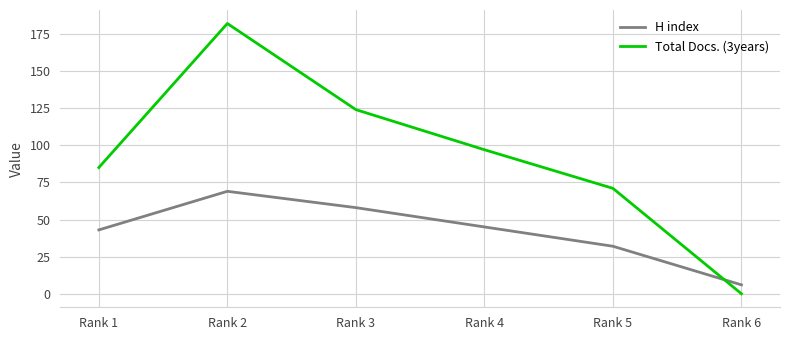

At which category does Total Docs. (3years) reach its first local peak?

Rank 2